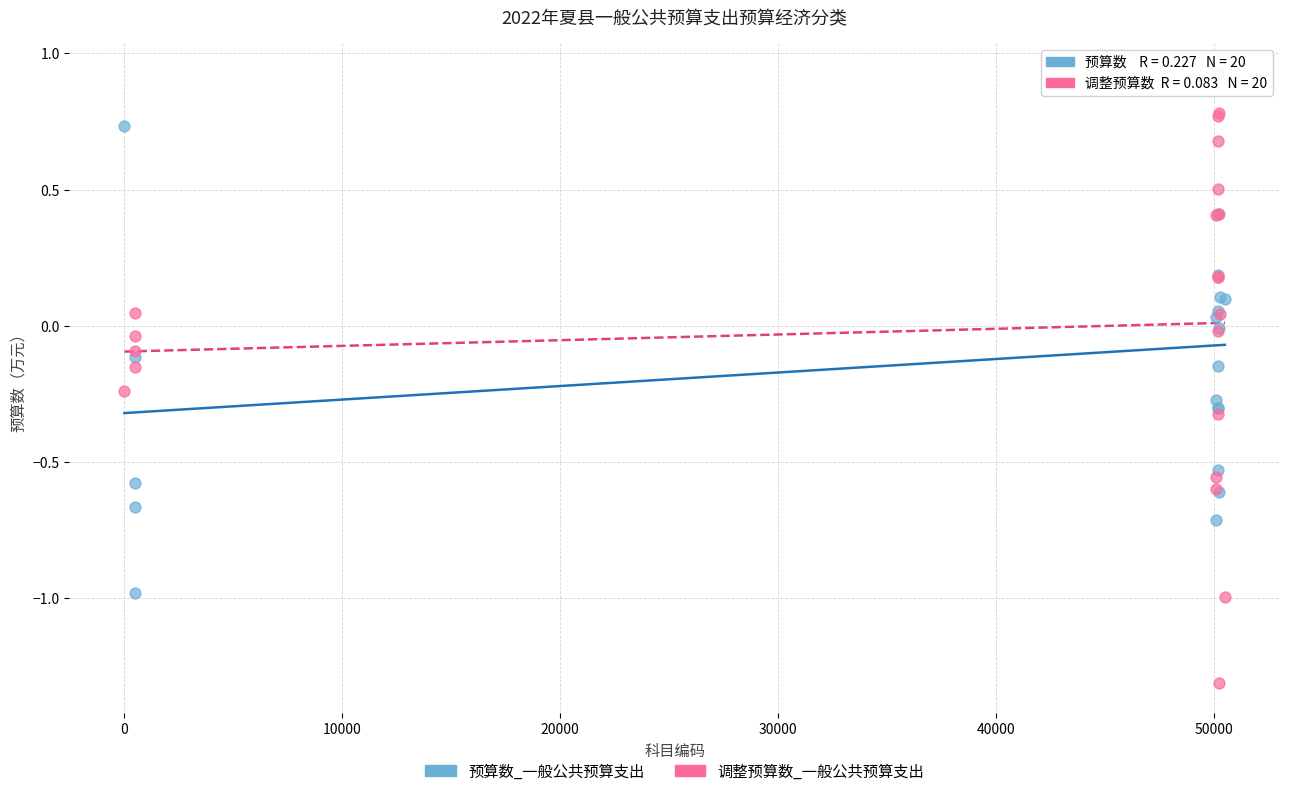

Which series has the widest spread of Y values?

调整预算数_一般公共预算支出